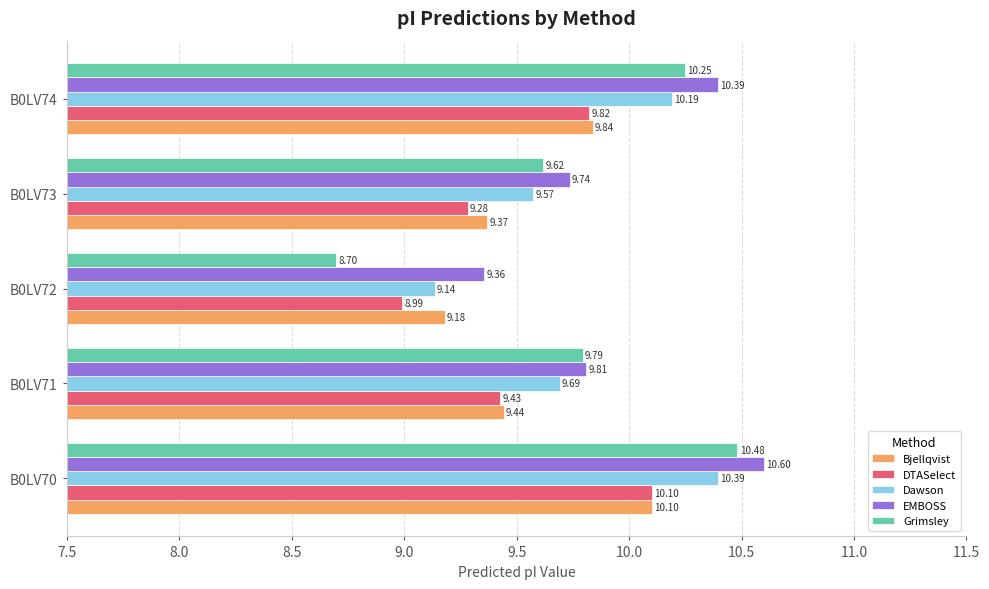

Which series has the largest total across all categories?

EMBOSS